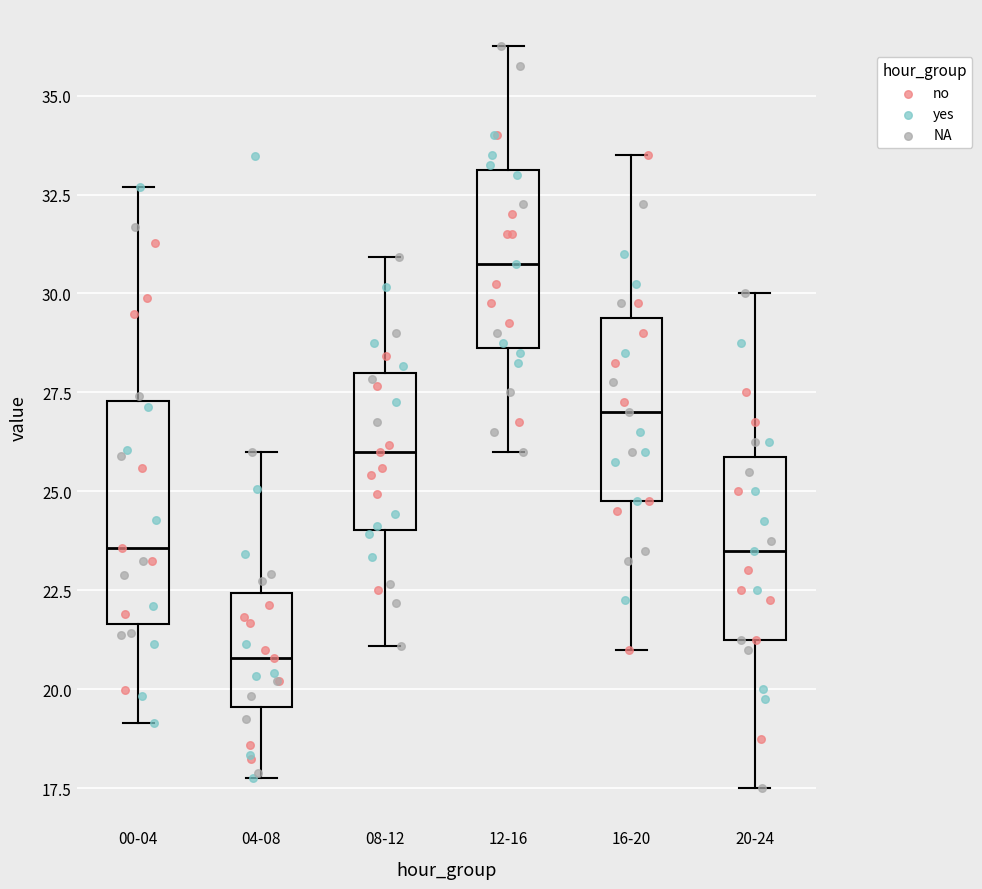

Which box is the tallest, from its lower edge to its upper edge?

00-04